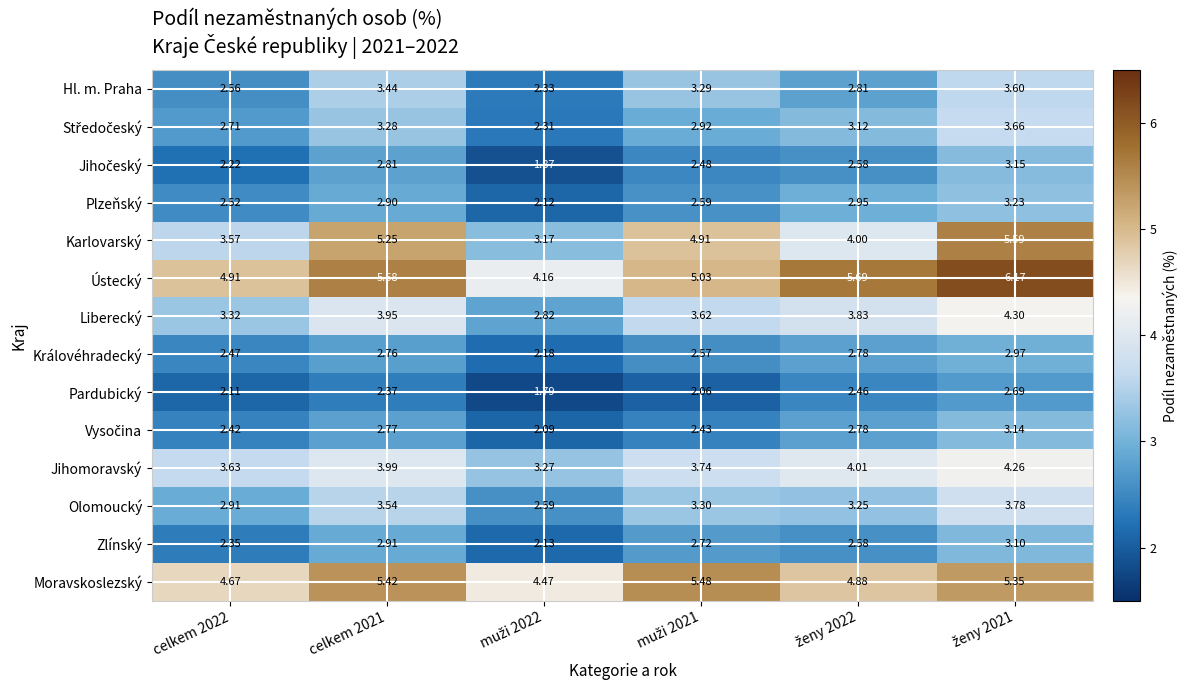

How many categories are shown in the chart?

6